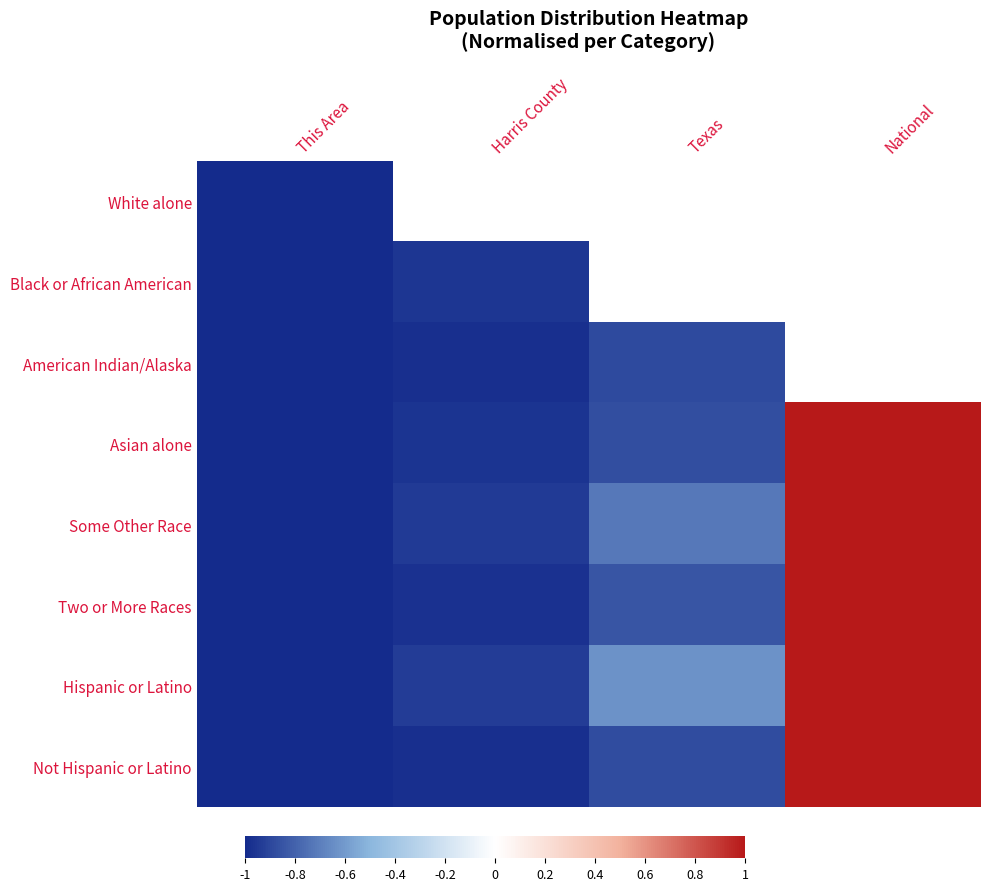

Where is American Indian/Alaska nearest to the value 0?

Texas